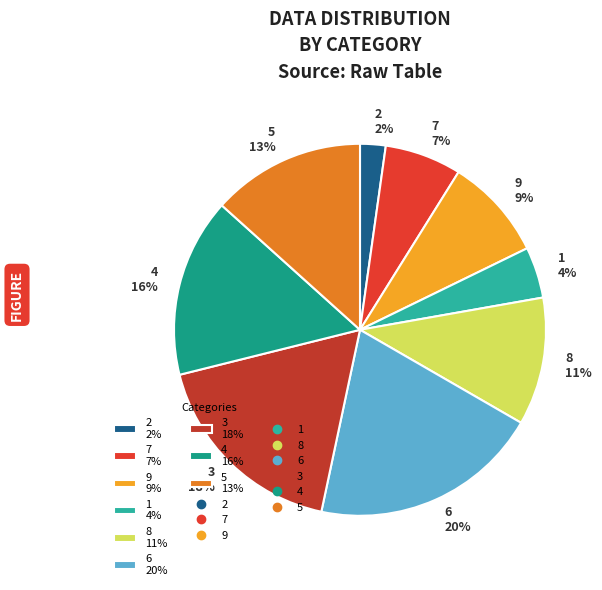

Combined, do 5 and 3 account for over 50%?

No